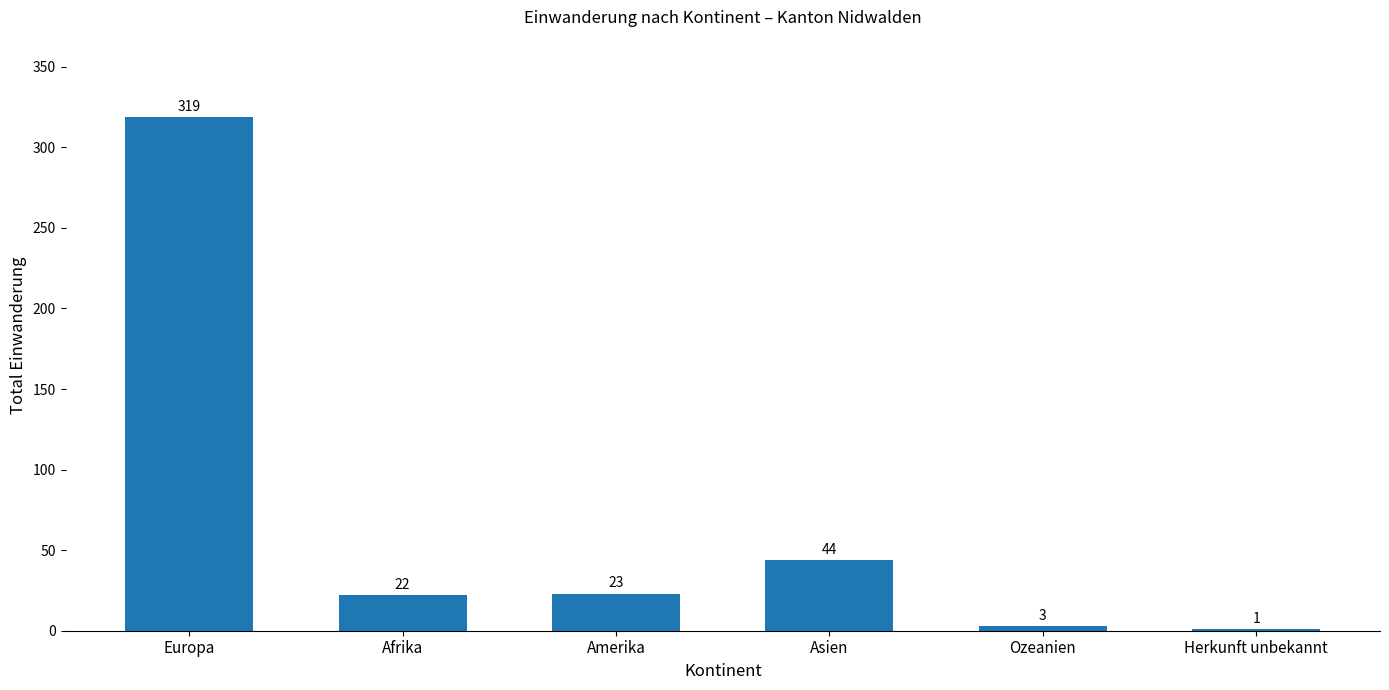

Reading right to left, extract all data points from this chart.

Herkunft unbekannt=1	Ozeanien=3	Asien=44	Amerika=23	Afrika=22	Europa=319